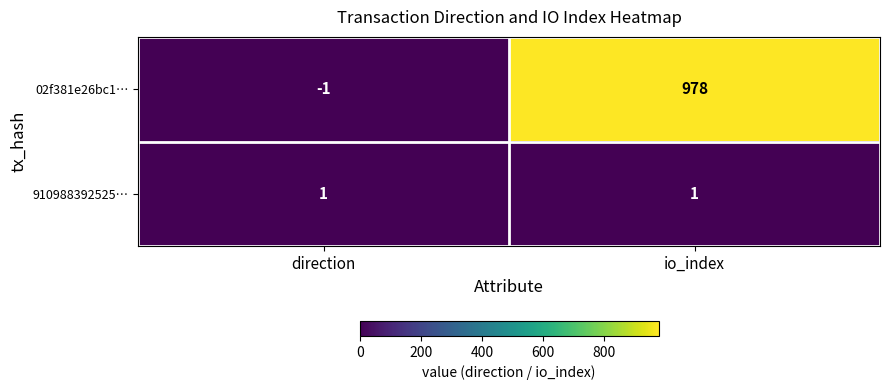

List the series in order of their peak value, lowest first.

910988392525…, 02f381e26bc1…